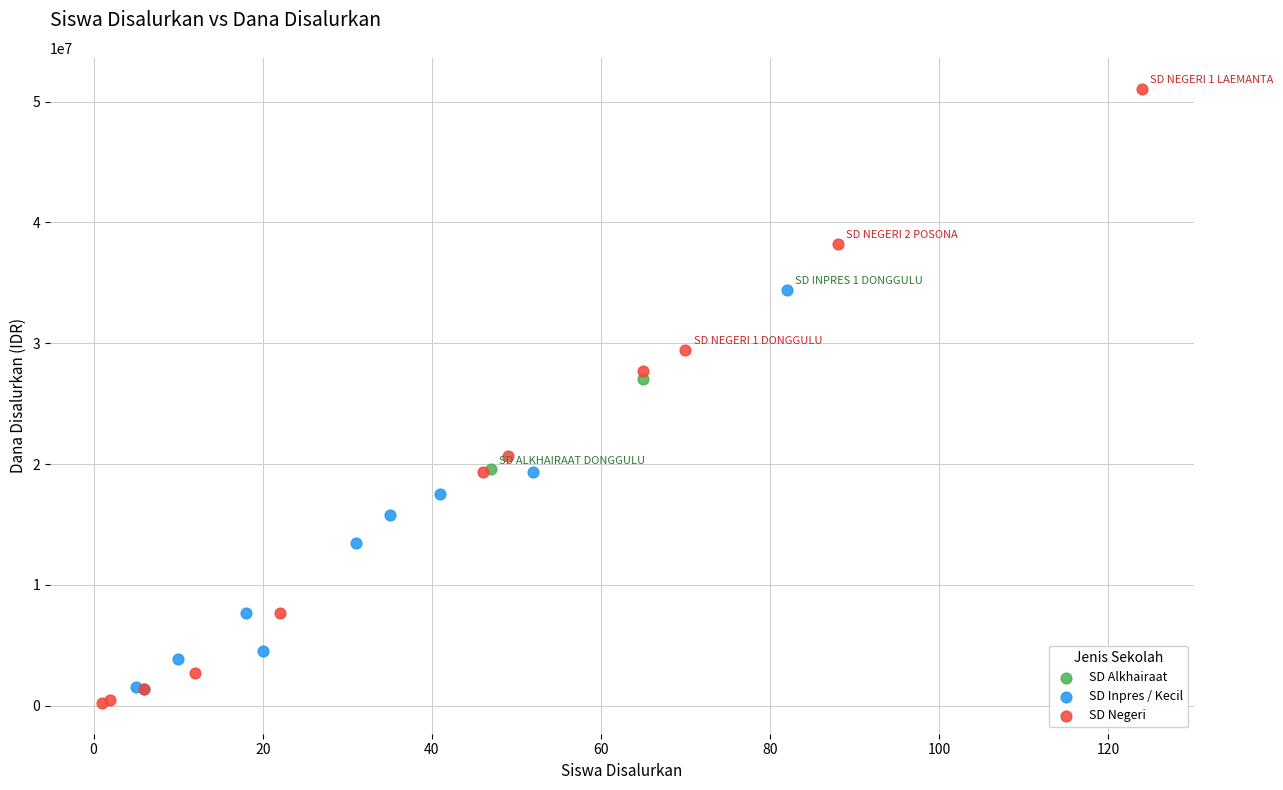

Which series contains the highest Y value?

SD Negeri